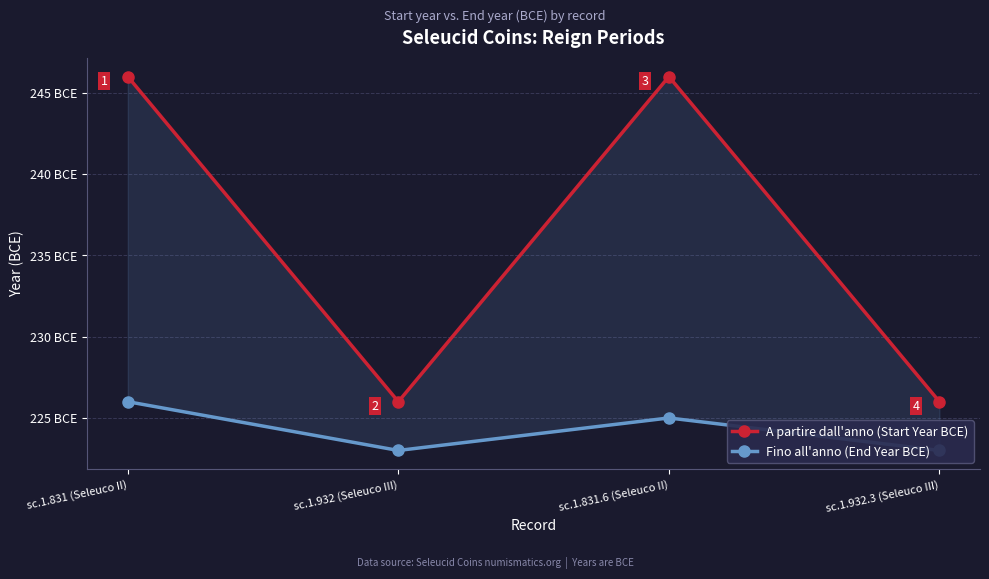

In Fino all'anno (End Year BCE), how many points are higher than both neighbors (excluding endpoints)?

1